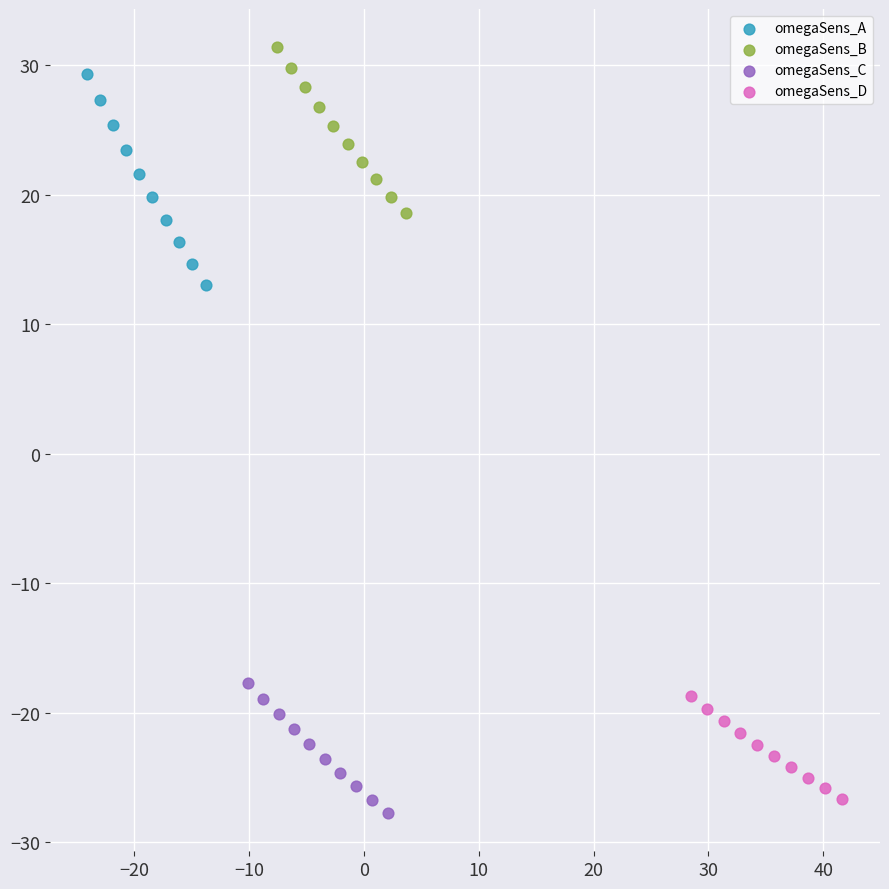

Which series has the largest Y range (max minus min)?

omegaSens_A